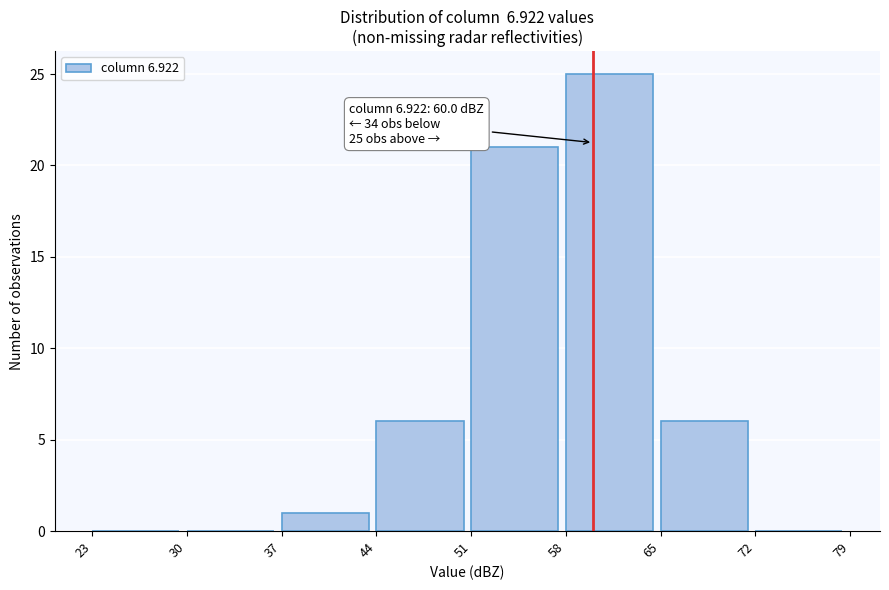

Which range on the x-axis has the tallest bar?

58 to 65